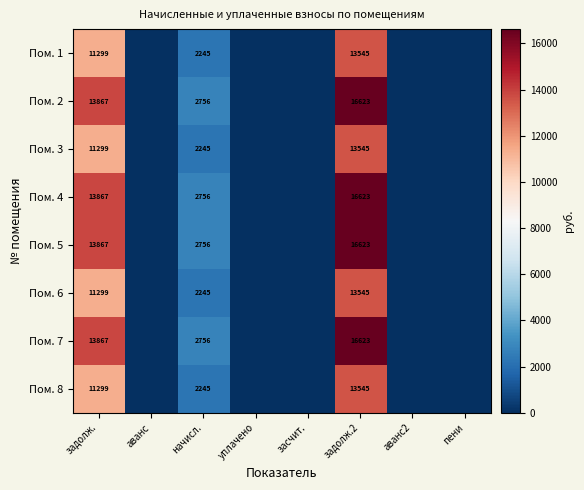

What is the sum of the Пом. 2 values at задолж.2 and начисл.?

19379